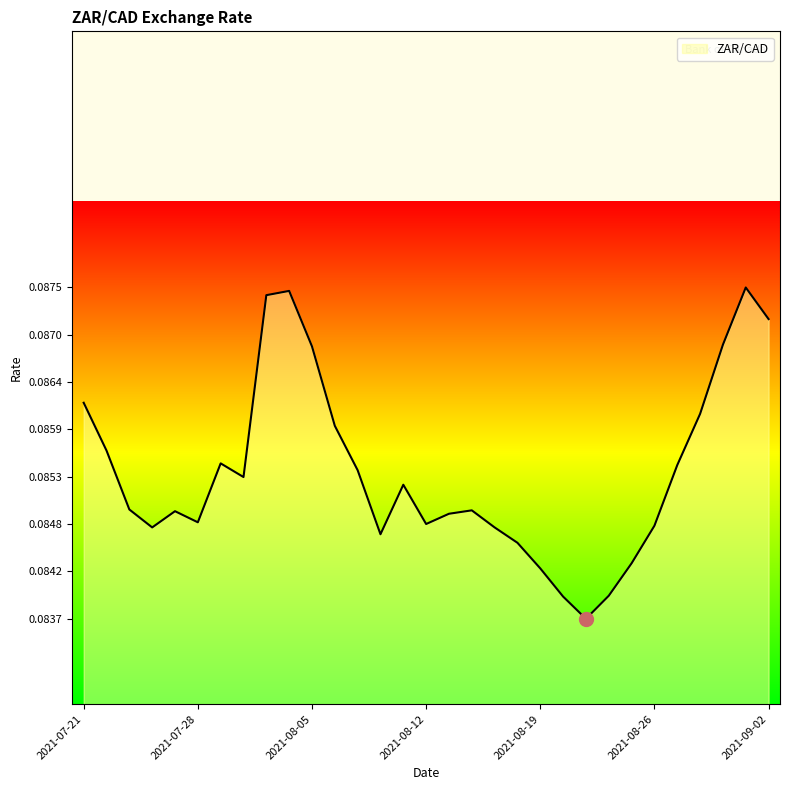

Reading left to right, list all the values displayed in this chart.

0.1	0.1	0.1	0.1	0.1	0.1	0.1	0.1	0.1	0.1	0.1	0.1	0.1	0.1	0.1	0.1	0.1	0.1	0.1	0.1	0.1	0.1	0.1	0.1	0.1	0.1	0.1	0.1	0.1	0.1	0.1